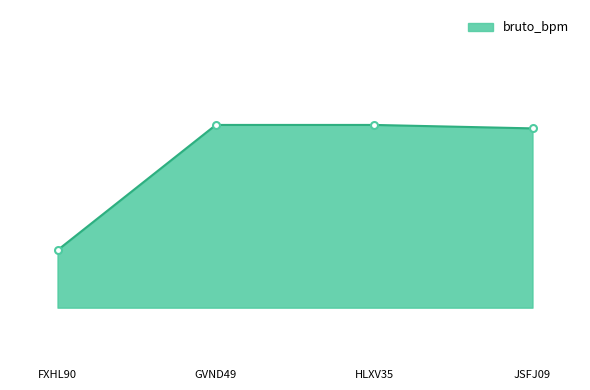

What is the value of the 2nd point from the left?

6130